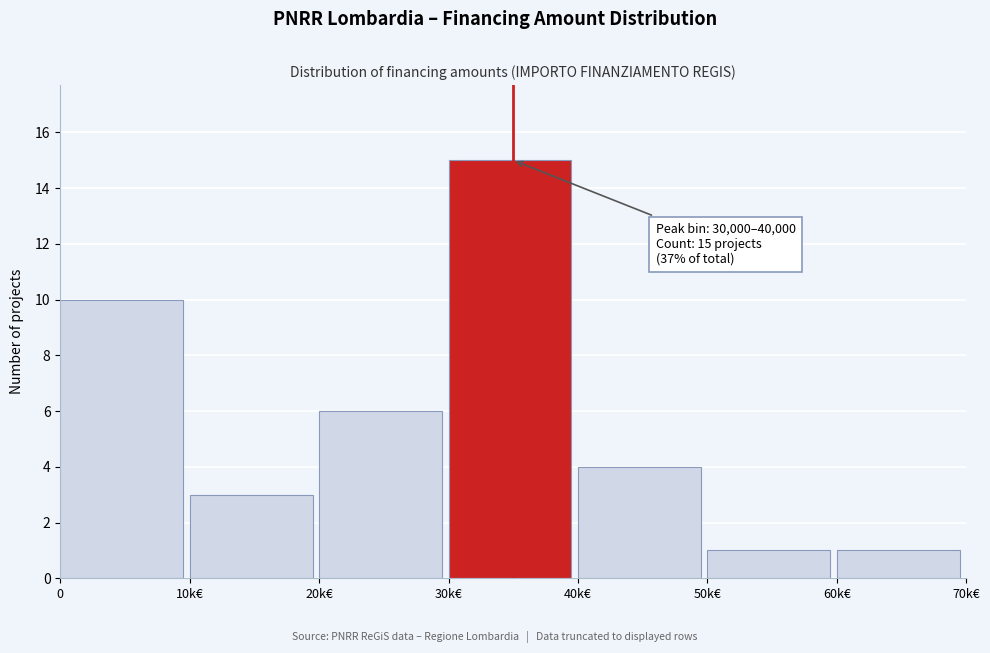

Reading right to left, transcribe all the data shown in this chart.

60k€=1	50k€=1	40k€=4	30k€=15	20k€=6	10k€=3	0=10